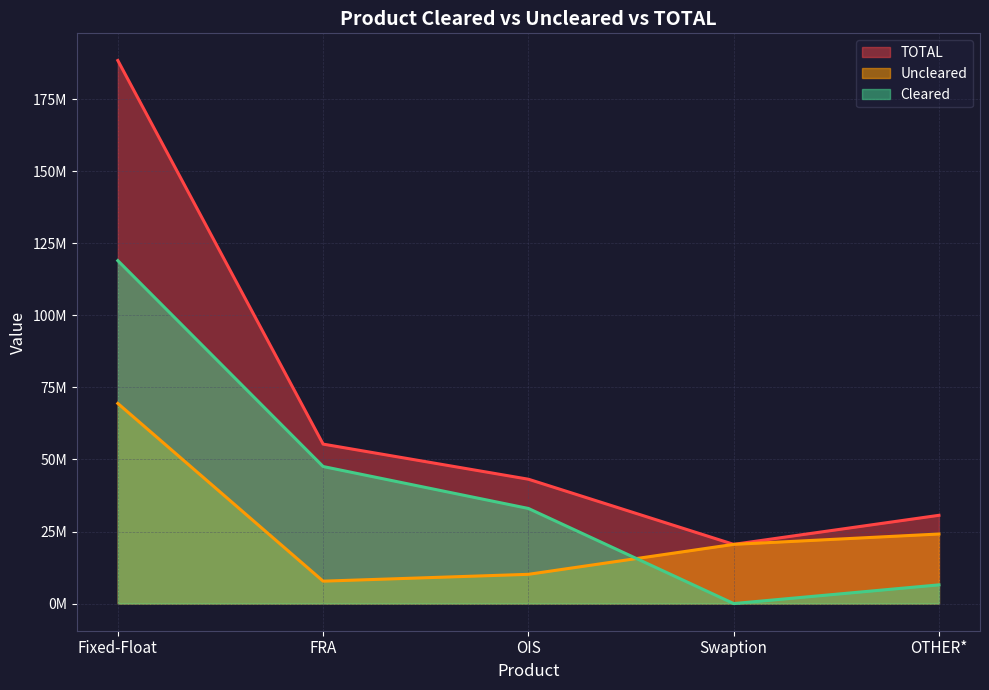

True or false: TOTAL and Uncleared intersect in this chart.

False